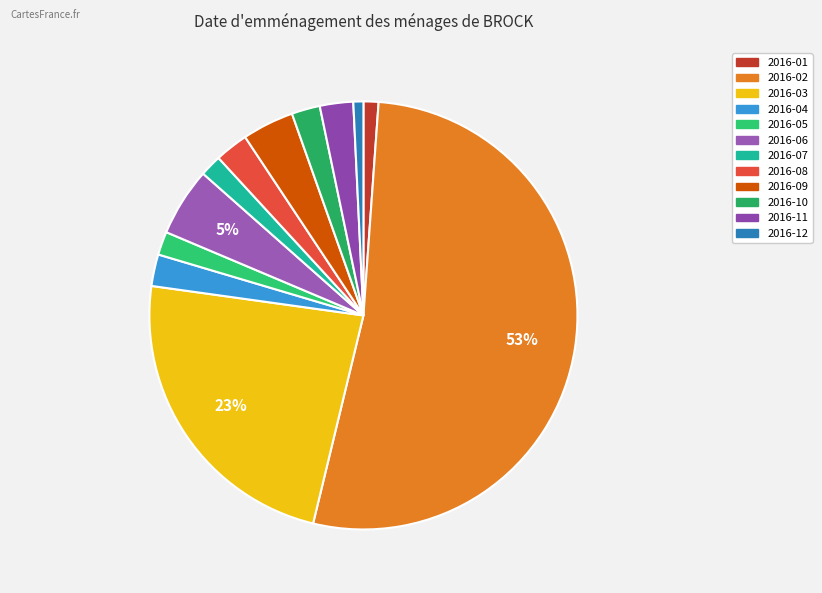

How much of the chart is everything except 2016-12?

99.2%